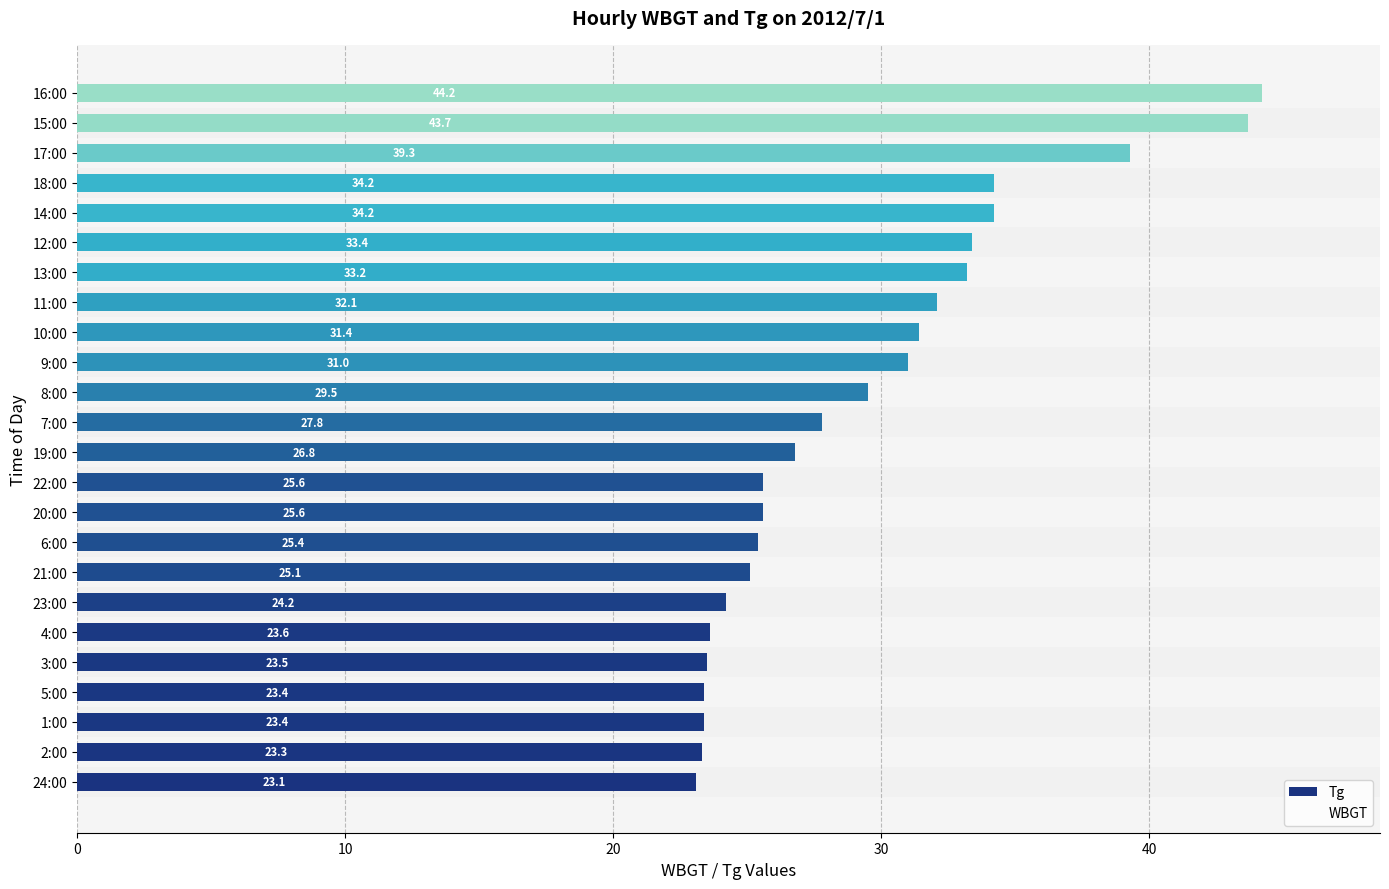

Where is the data nearest to the value 33?

13:00